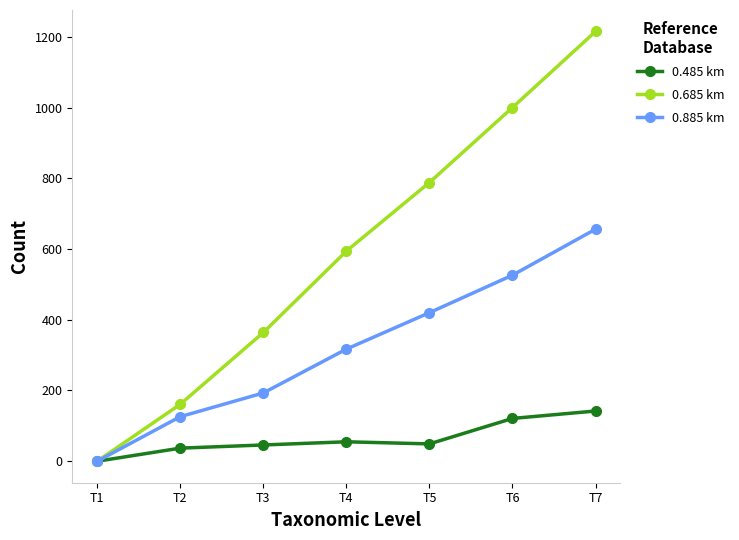

True or false: 0.685 km has more than 0 interior local peaks.

False